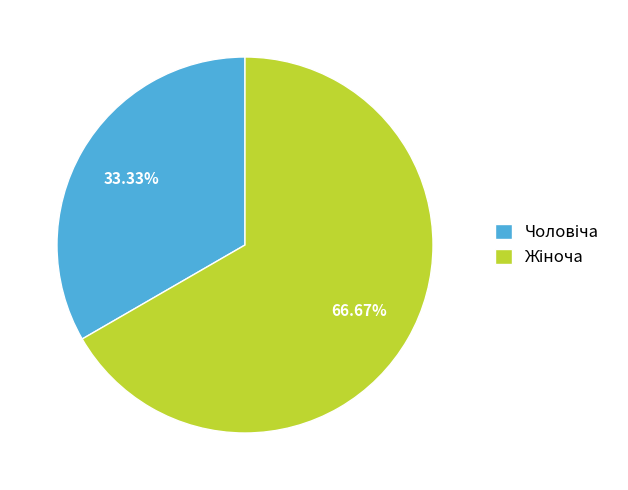

Is there any slice that represents more than half of the pie?

Yes